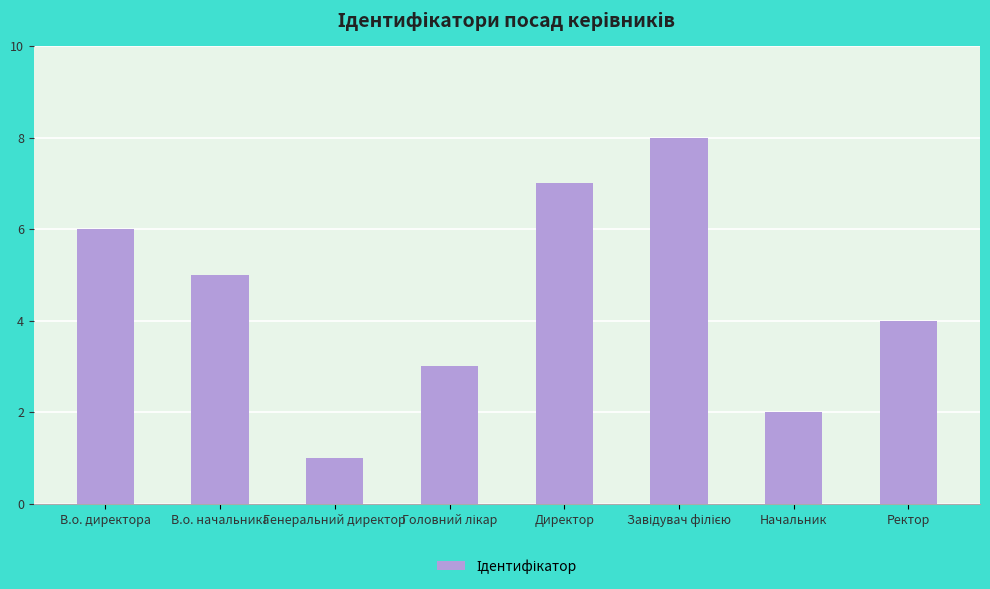

What position from the right is Ректор?

1